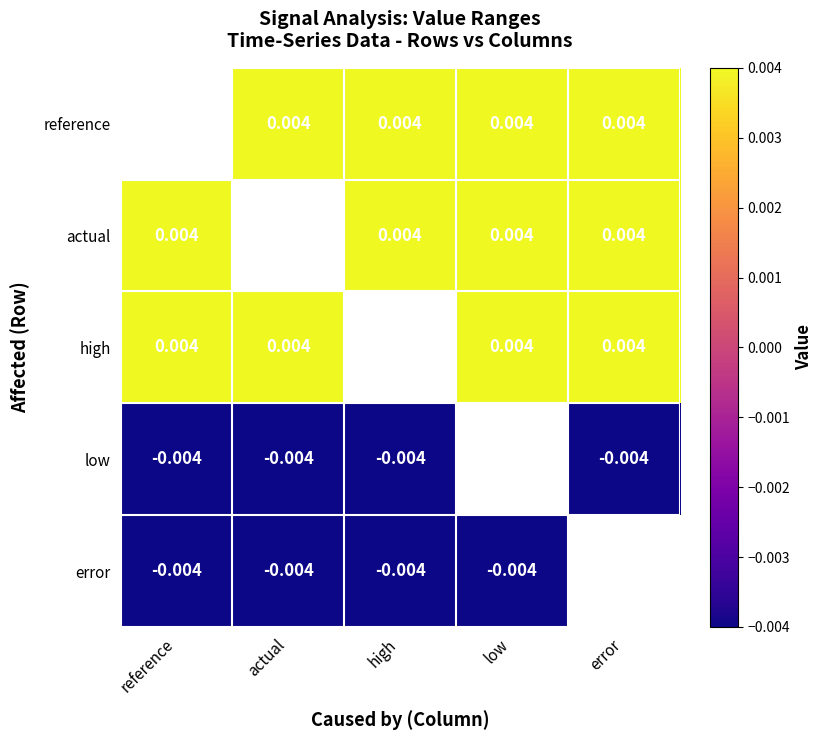

Is the value of actual at reference greater than the value of low at error?

Yes